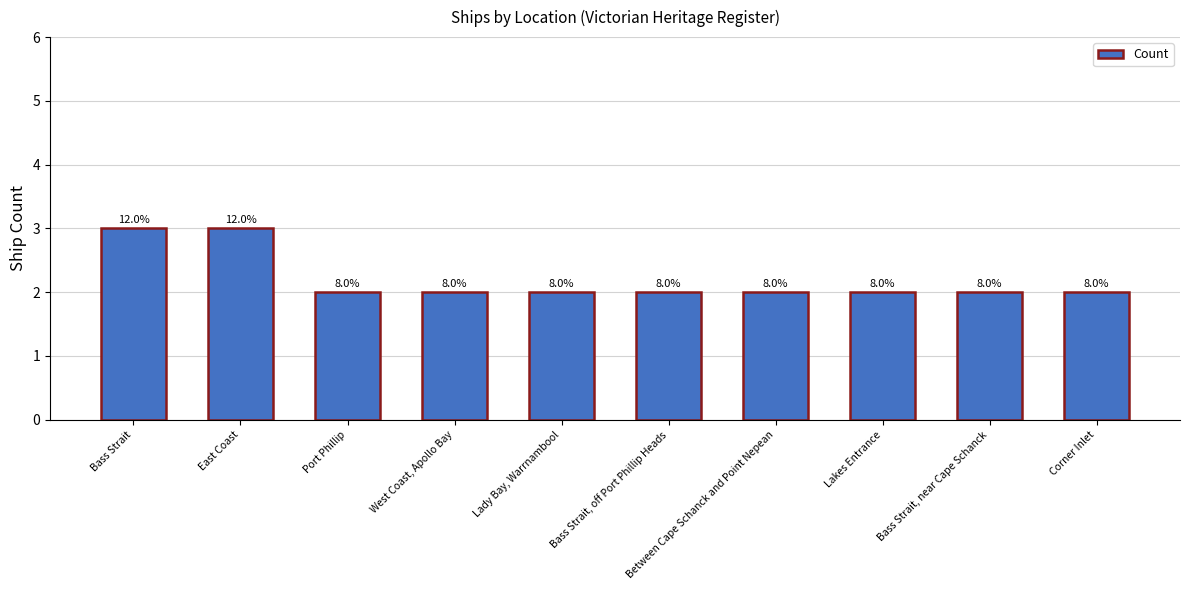

Rank the categories by value from highest to lowest.

Bass Strait, East Coast, Port Phillip, West Coast, Apollo Bay, Lady Bay, Warrnambool, Bass Strait, off Port Phillip Heads, Between Cape Schanck and Point Nepean, Lakes Entrance, Bass Strait, near Cape Schanck, Corner Inlet